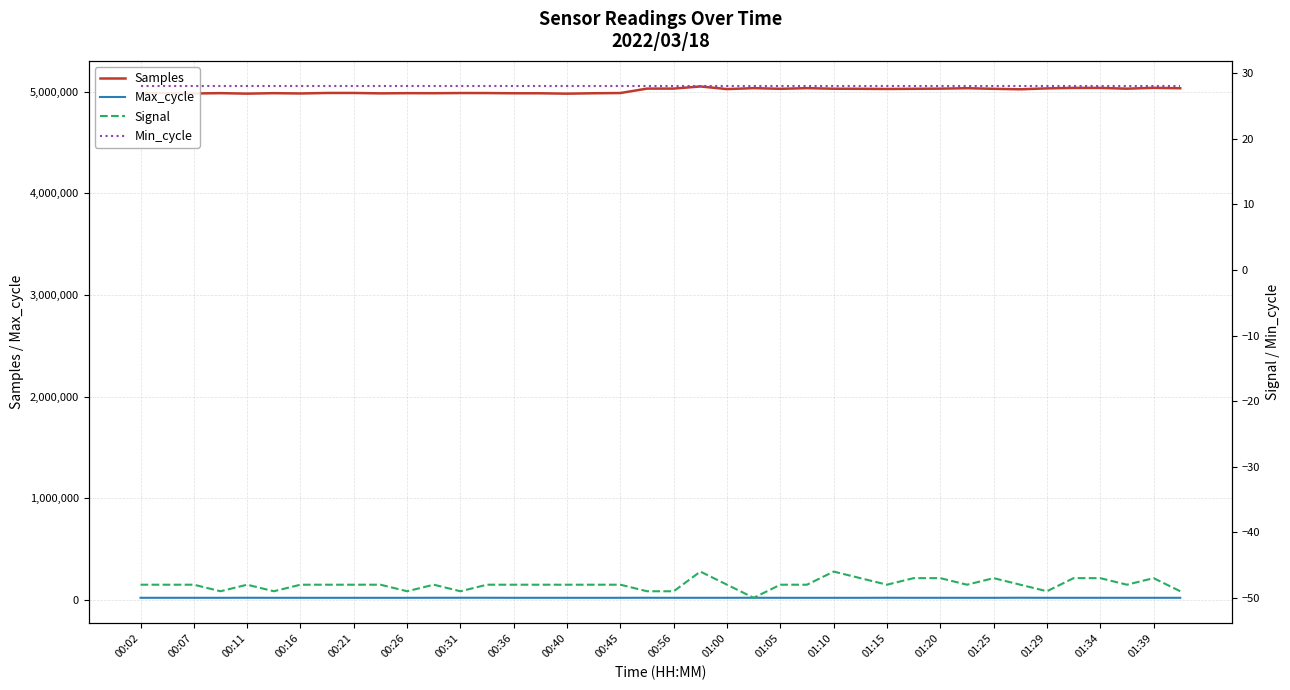

How many categories are shown in the chart?

40